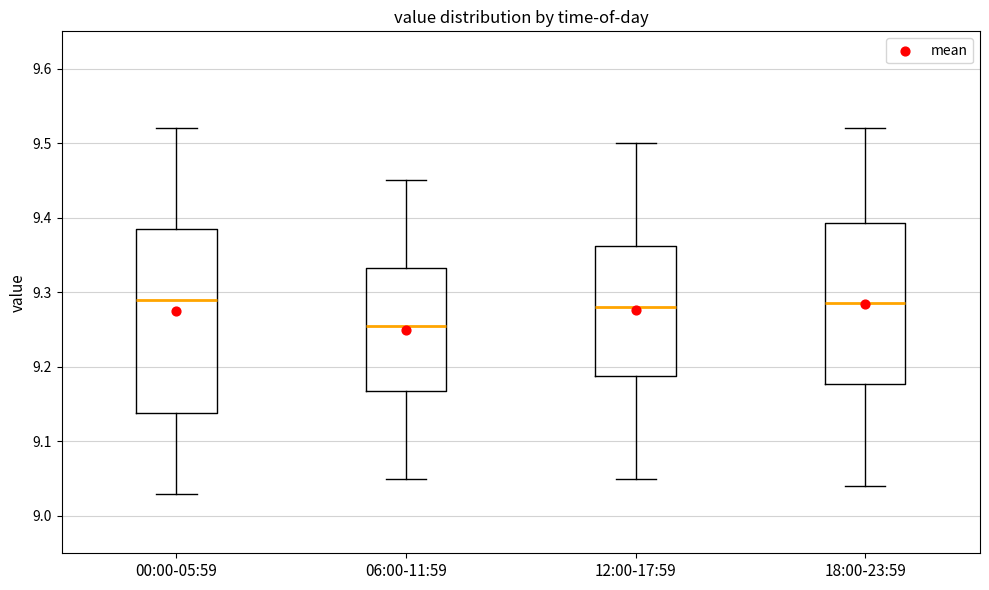

Where is the lower edge of the box for 00:00-05:59 on the y-axis? The values are not printed on the chart, so give them approximately, as read against the axis.

9.14